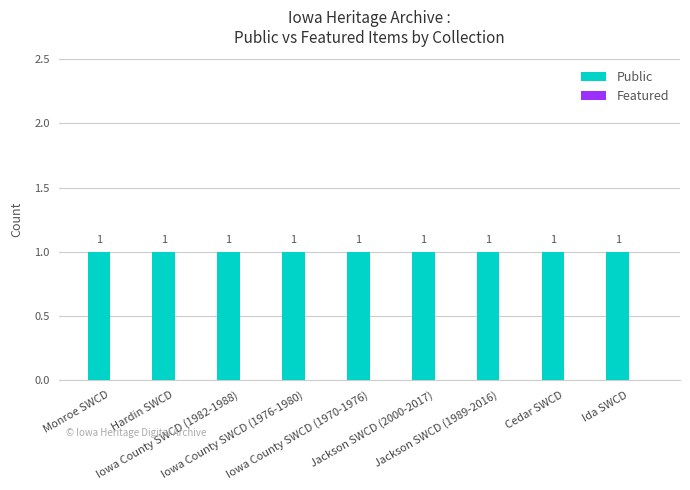

Which series changed the most between Hardin SWCD and Cedar SWCD?

Public